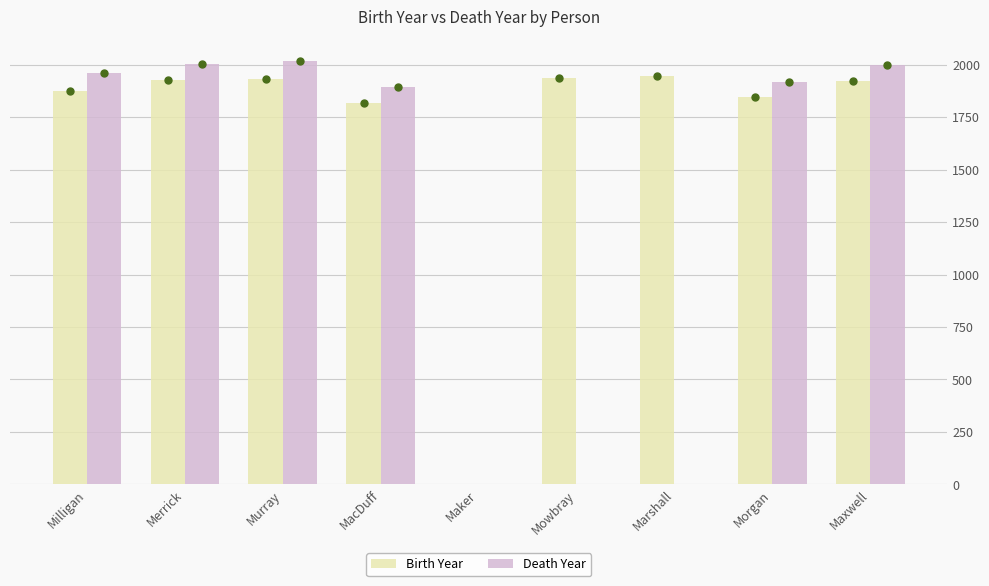

Are the bars horizontal?

No